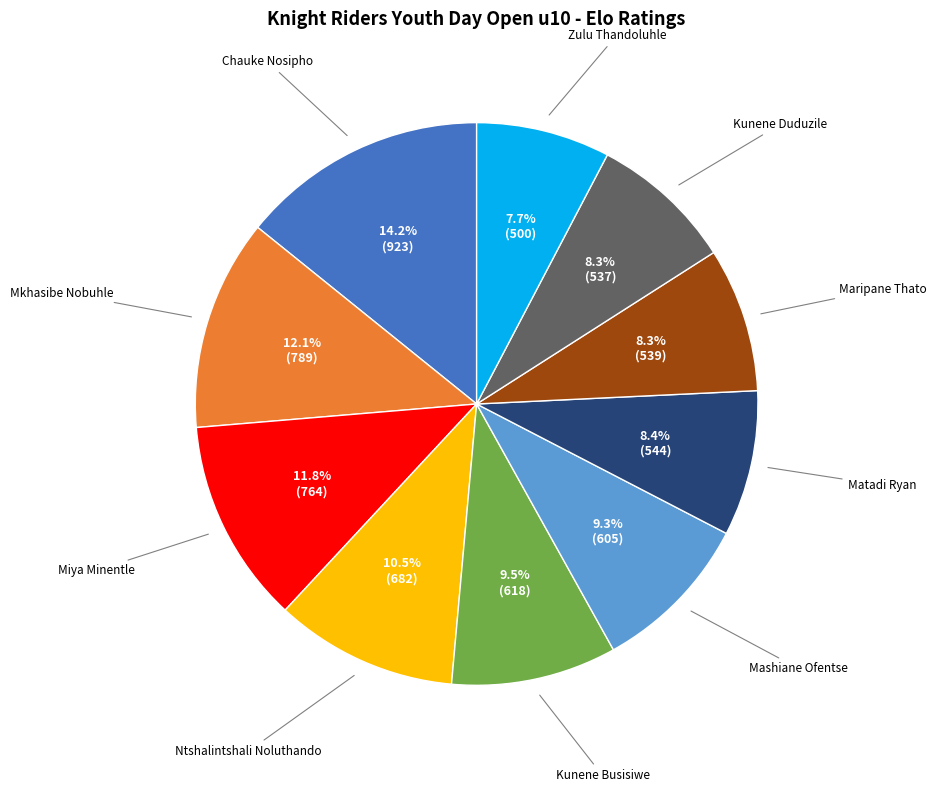

Is there any slice that represents more than half of the pie?

No